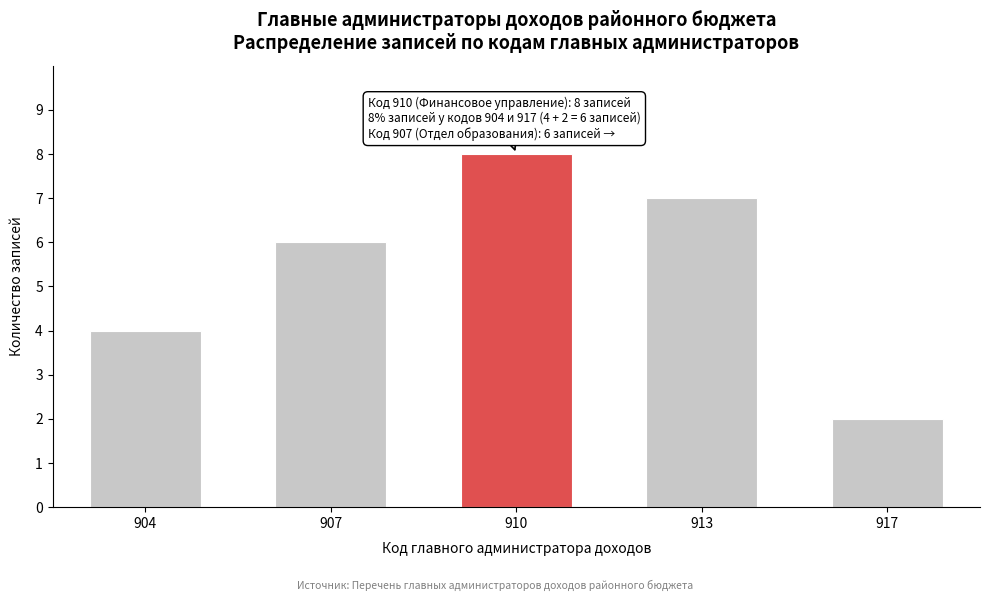

Reading right to left, list all the values displayed in this chart.

917=2	913=7	910=8	907=6	904=4